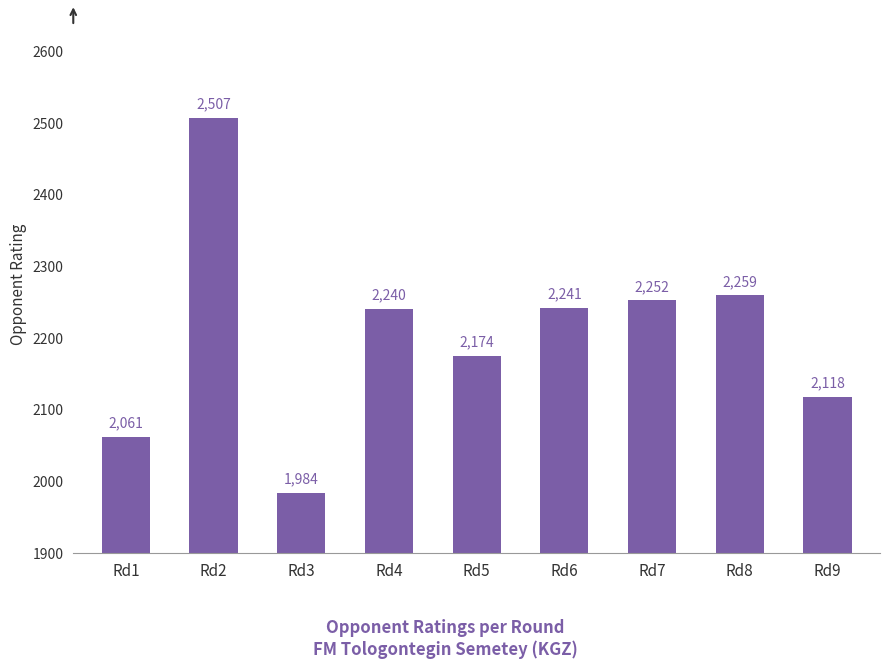

What is the ratio of the value at Rd6 to the value at Rd3?

1.1